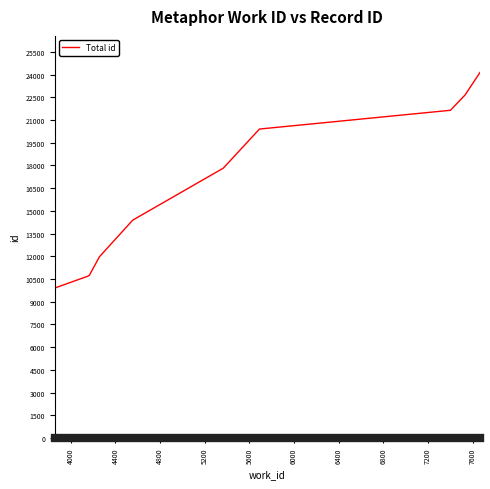

What is the difference between the maximum and minimum values?

14231